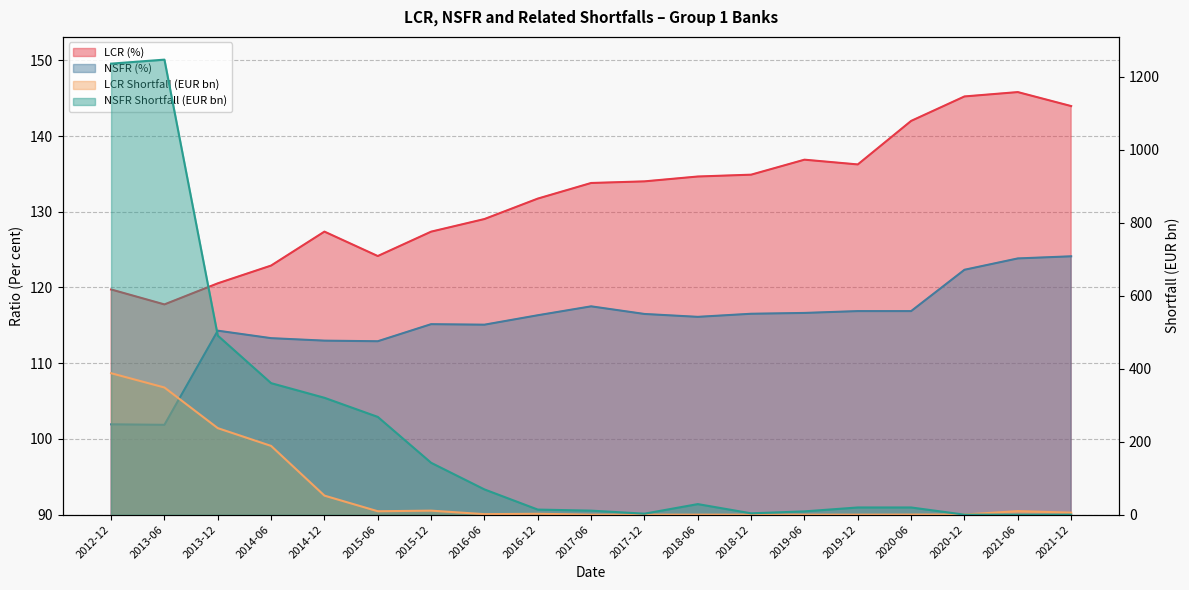

What is the label of the 3rd point from the left?

2013-12